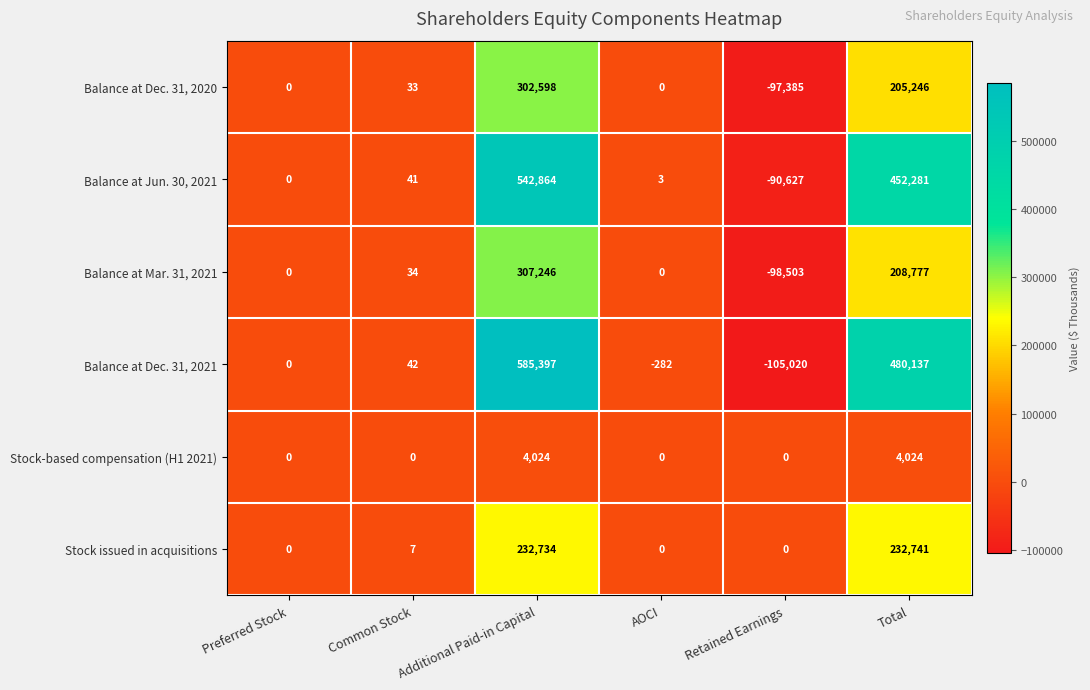

Between Common Stock and Total, which series saw the biggest shift?

Balance at Dec. 31, 2021